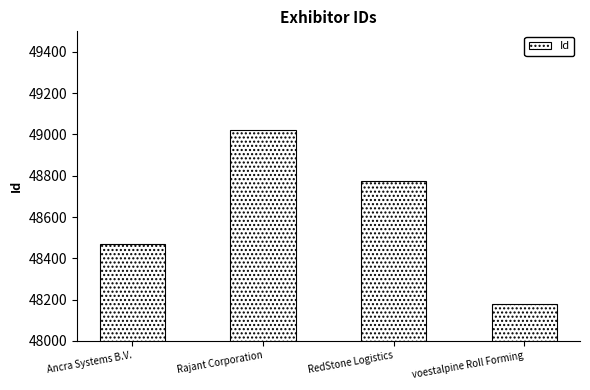

What is the smallest value displayed?

48180